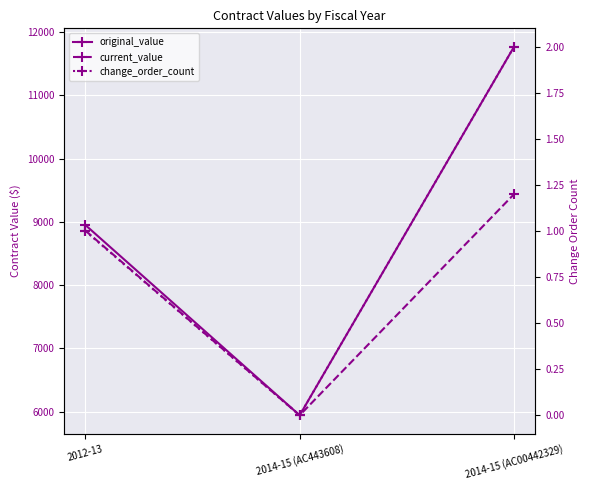

At 2014-15 (AC00442329), list the series in order from smallest to largest.

change_order_count, current_value, original_value